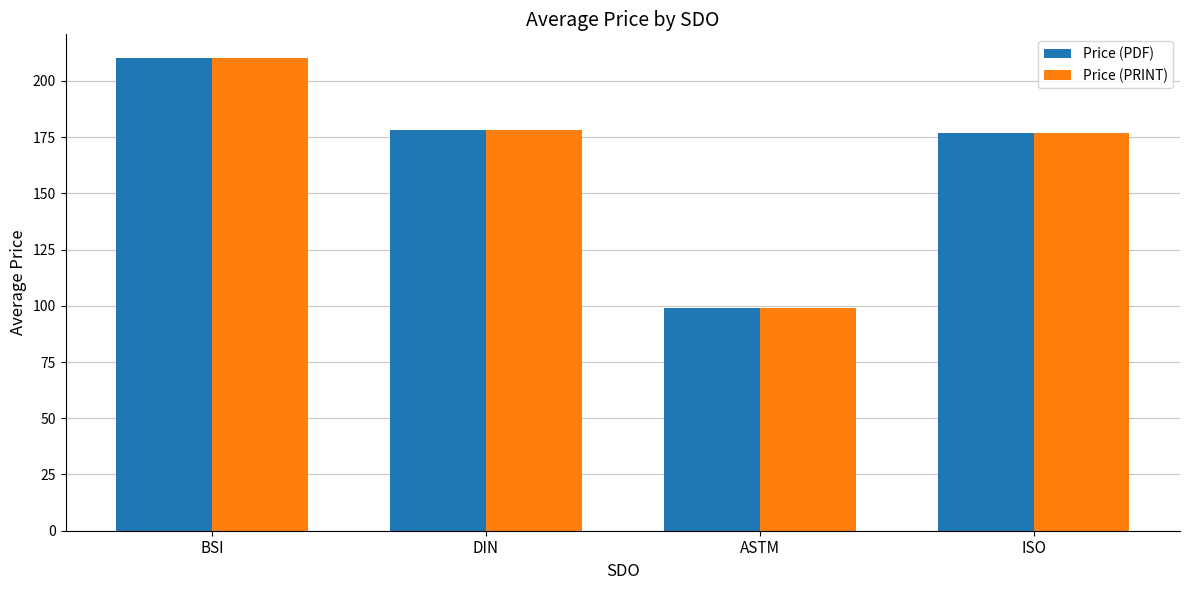

What is the difference between the maximum and second lowest values in the Price (PDF) series?

33.2